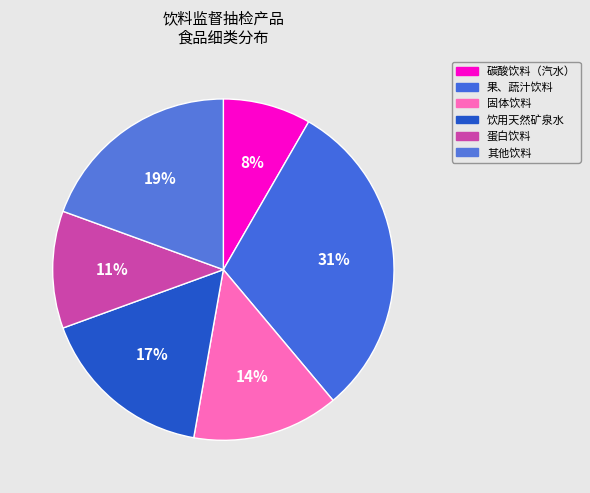

True or false: 蛋白饮料 accounts for 3% of the total.

False